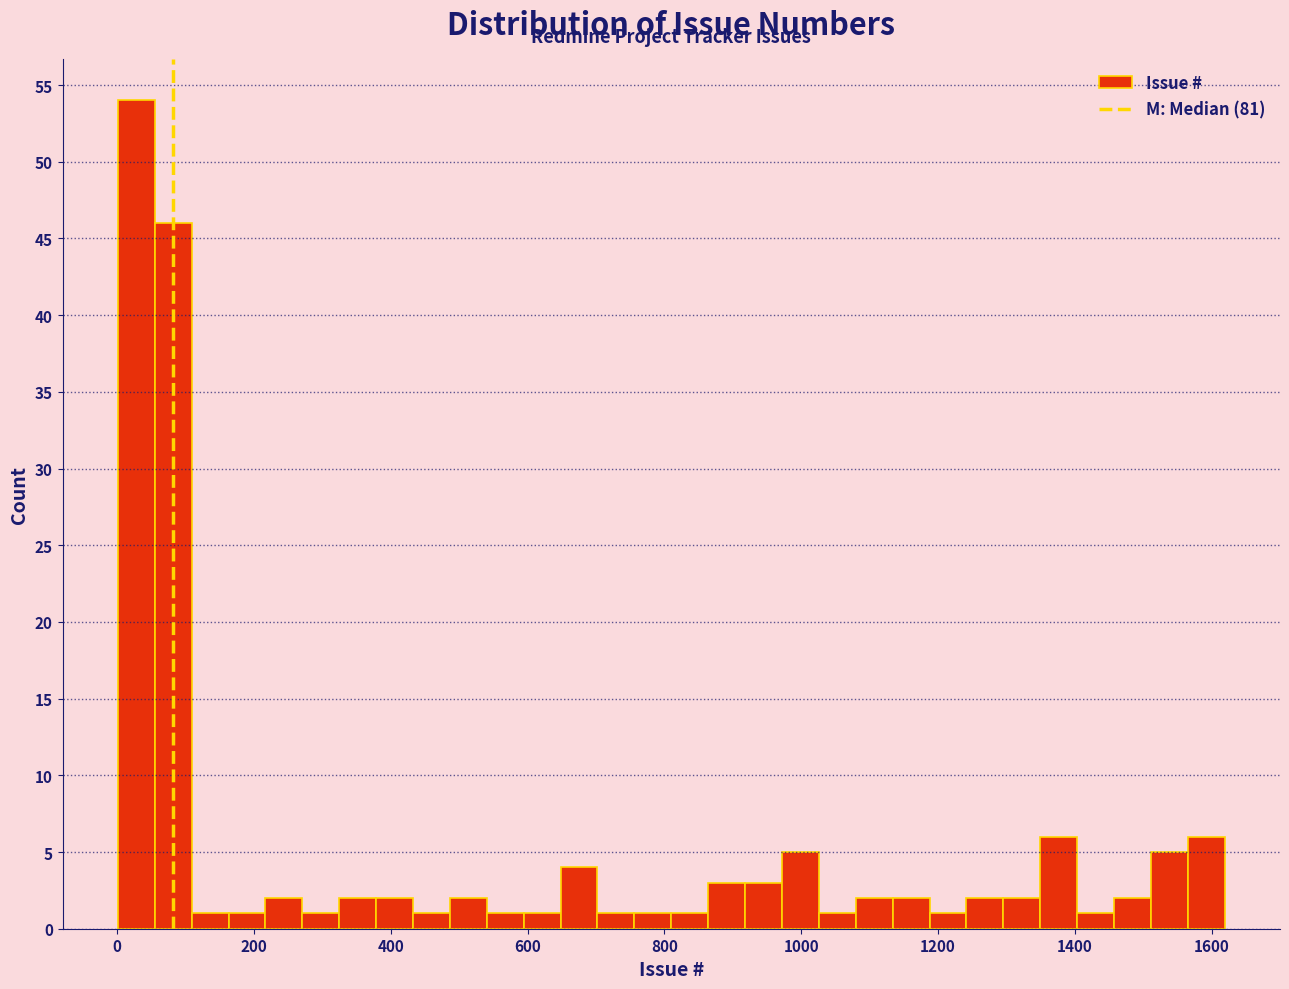

Read against the x-axis, roughly where is the centre of the tallest bar?

20